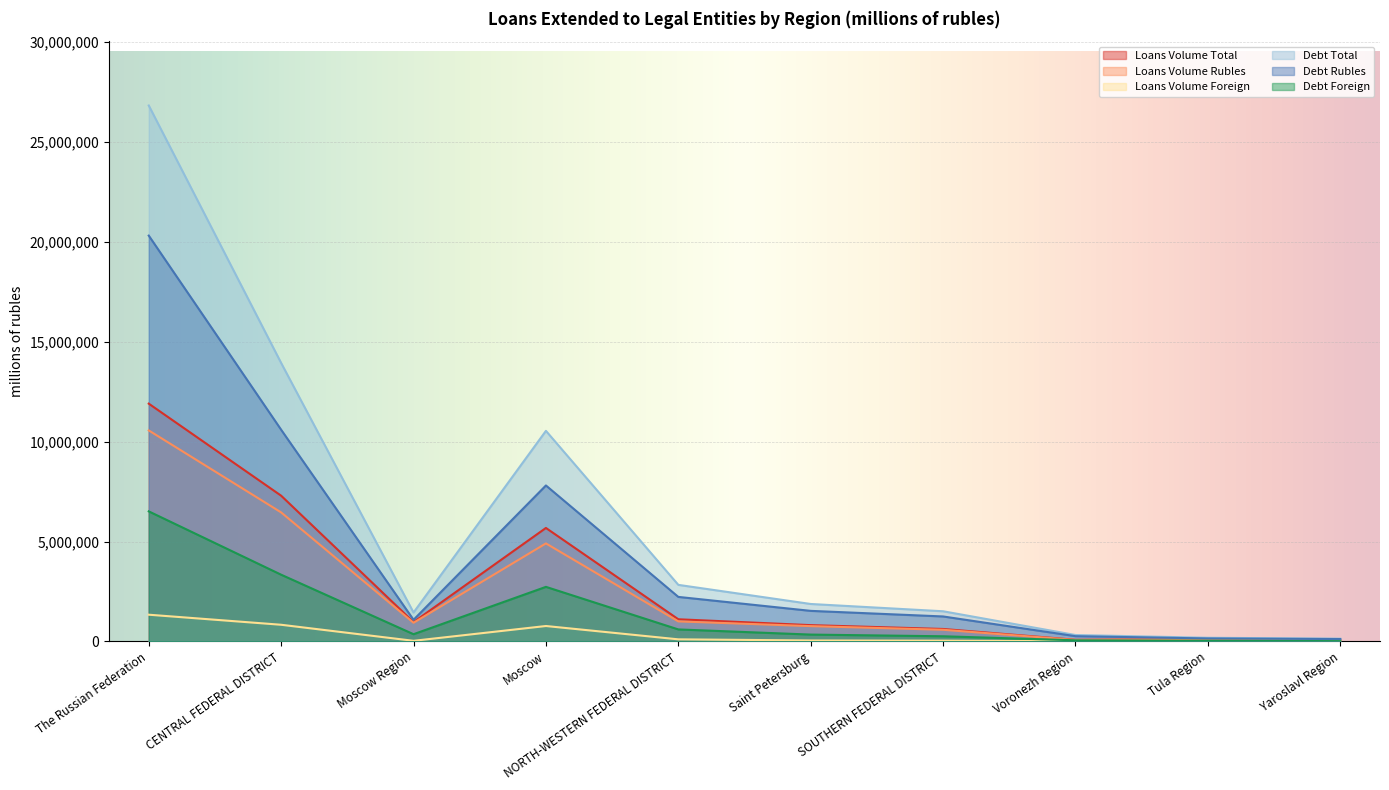

Which has a higher value, Voronezh Region or The Russian Federation?

The Russian Federation